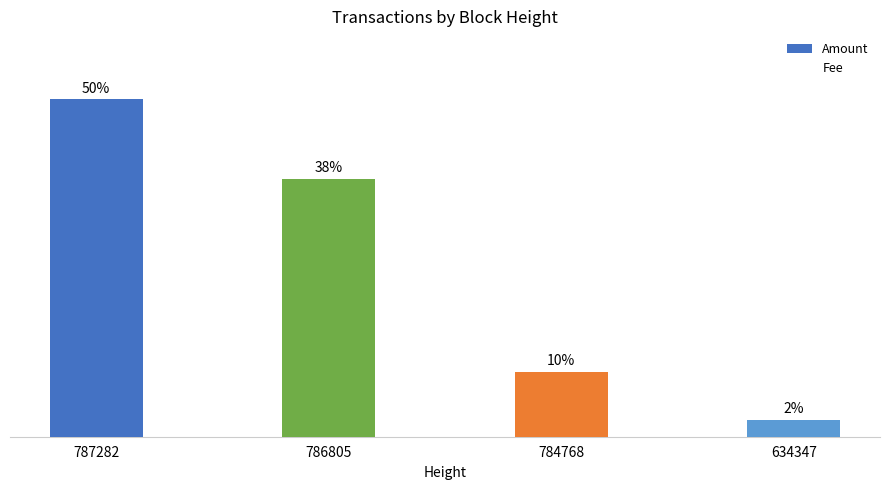

Does the chart contain any negative values?

No